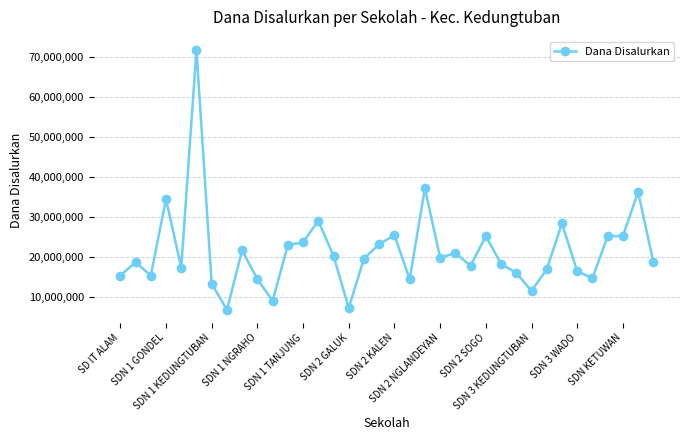

True or false: there are more than 1 points higher than both neighbors.

True